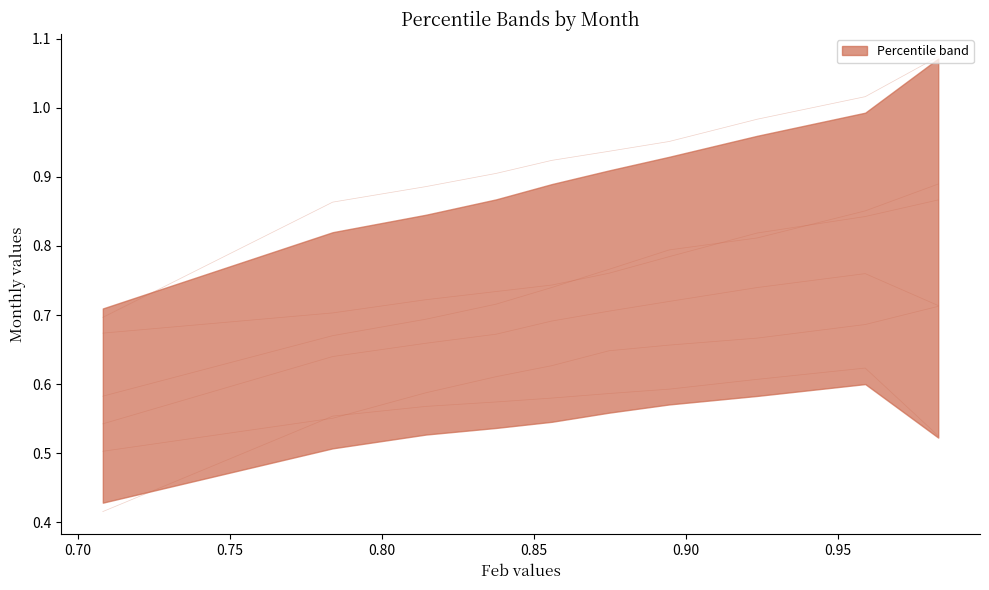

True or false: Apr and Mar cross at least once.

False